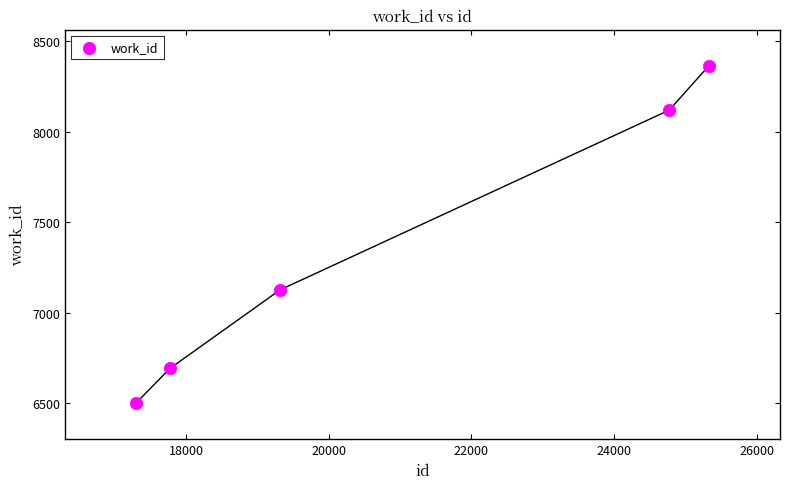

What is the range of Y values (max minus min)?

1862